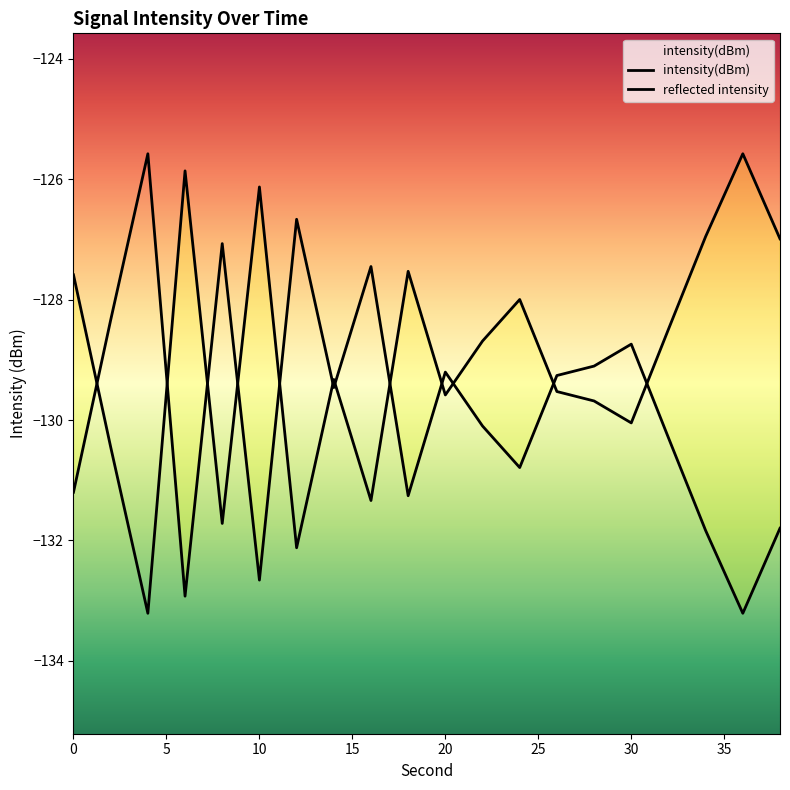

What is the approximate value at 32?

-130.3